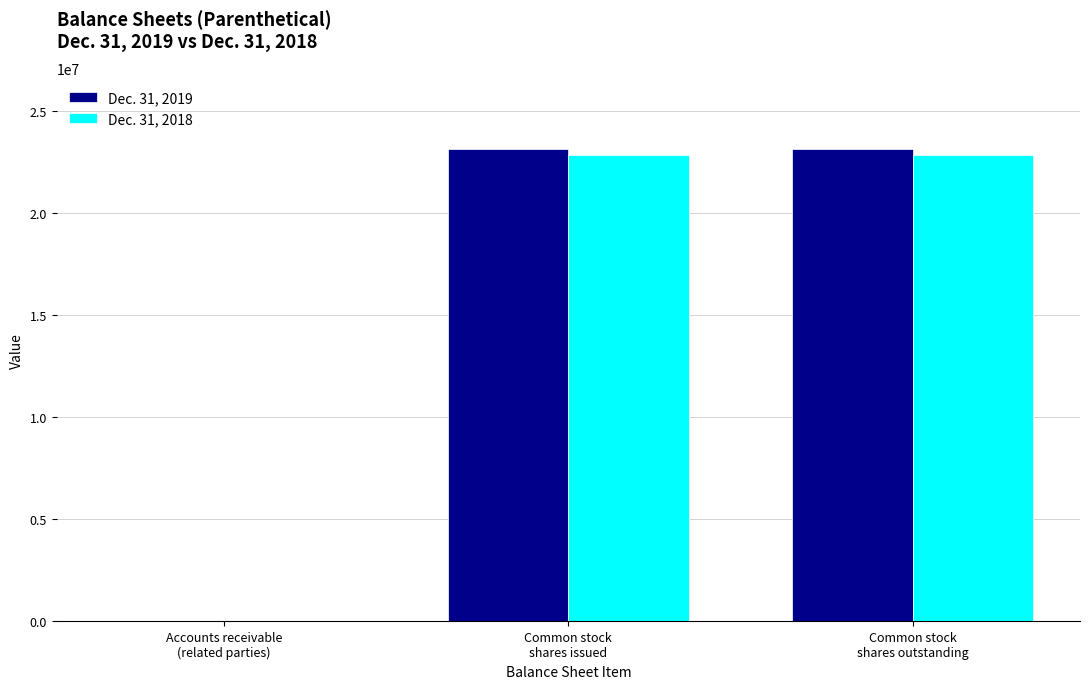

What are all the series names shown in the legend?

Dec. 31, 2019, Dec. 31, 2018